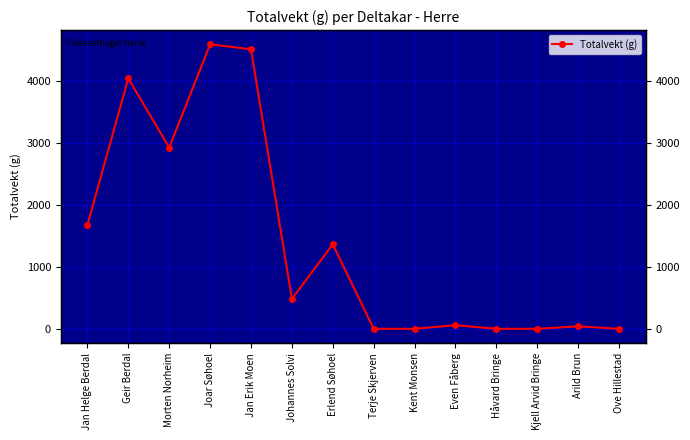

What is the label of the 8th point from the right?

Erlend Søhoel